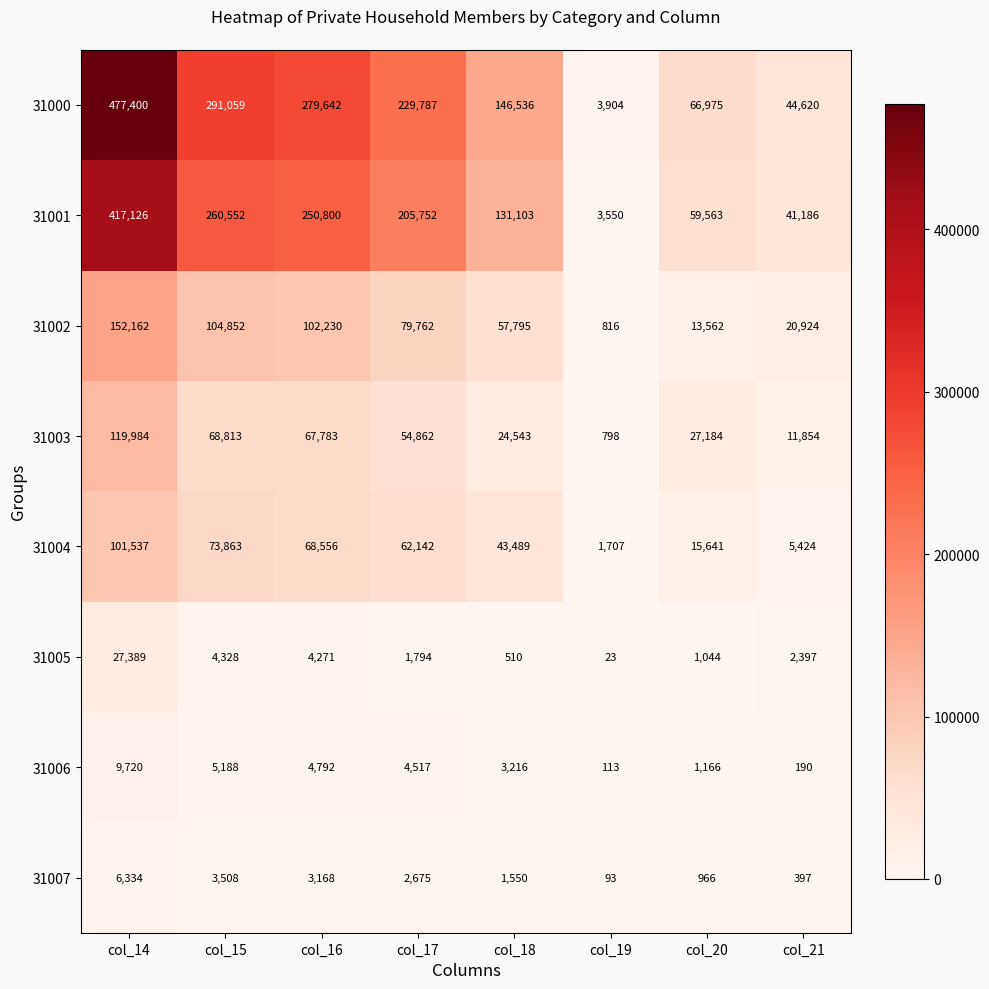

Is the value of 31005 at col_21 greater than the value of 31000 at col_20?

No